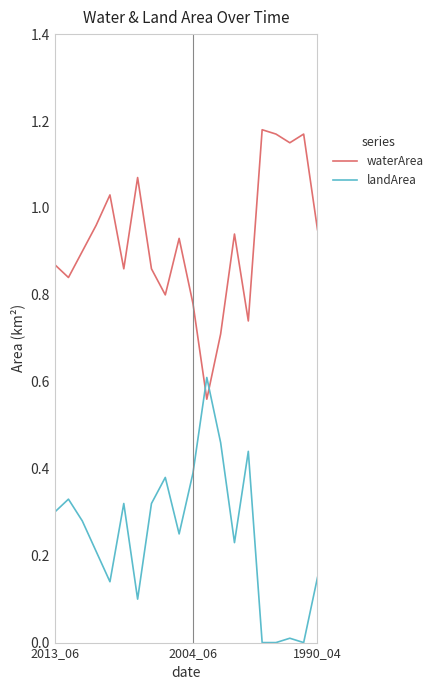

How many series are shown in this chart?

2